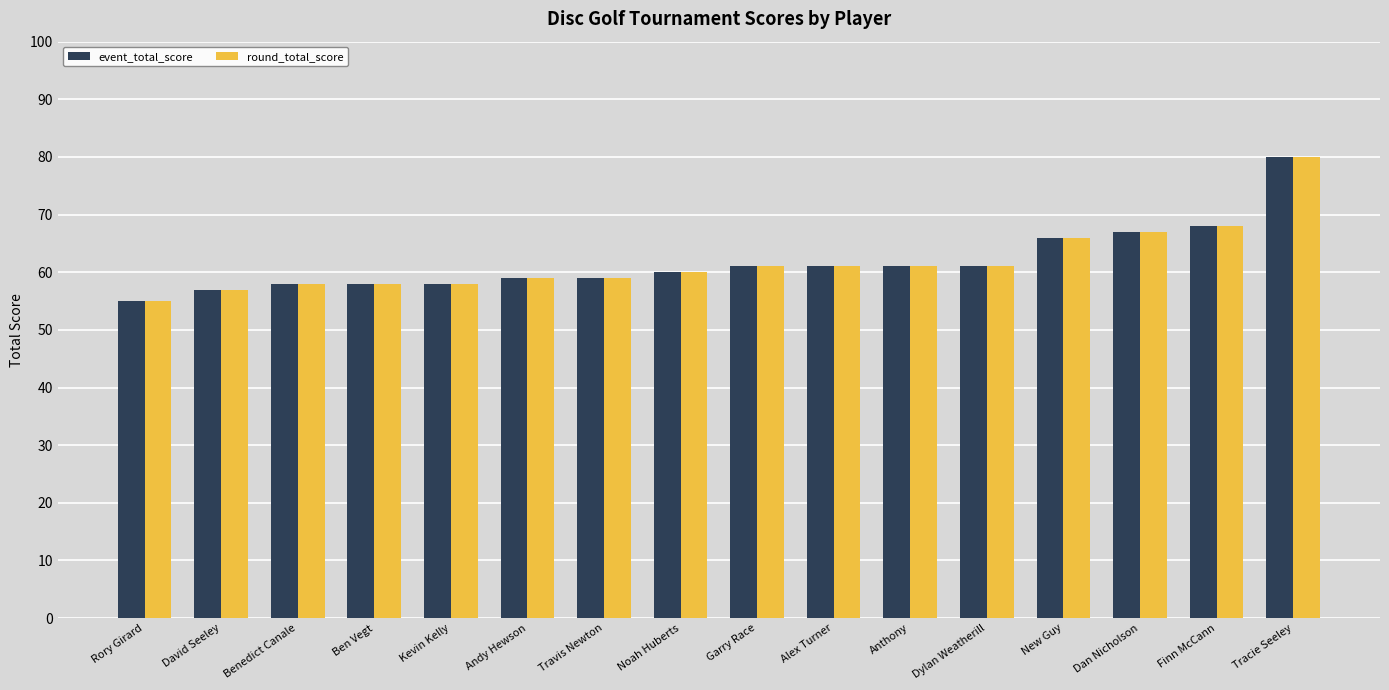

What is the minimum value shown in the chart?

55